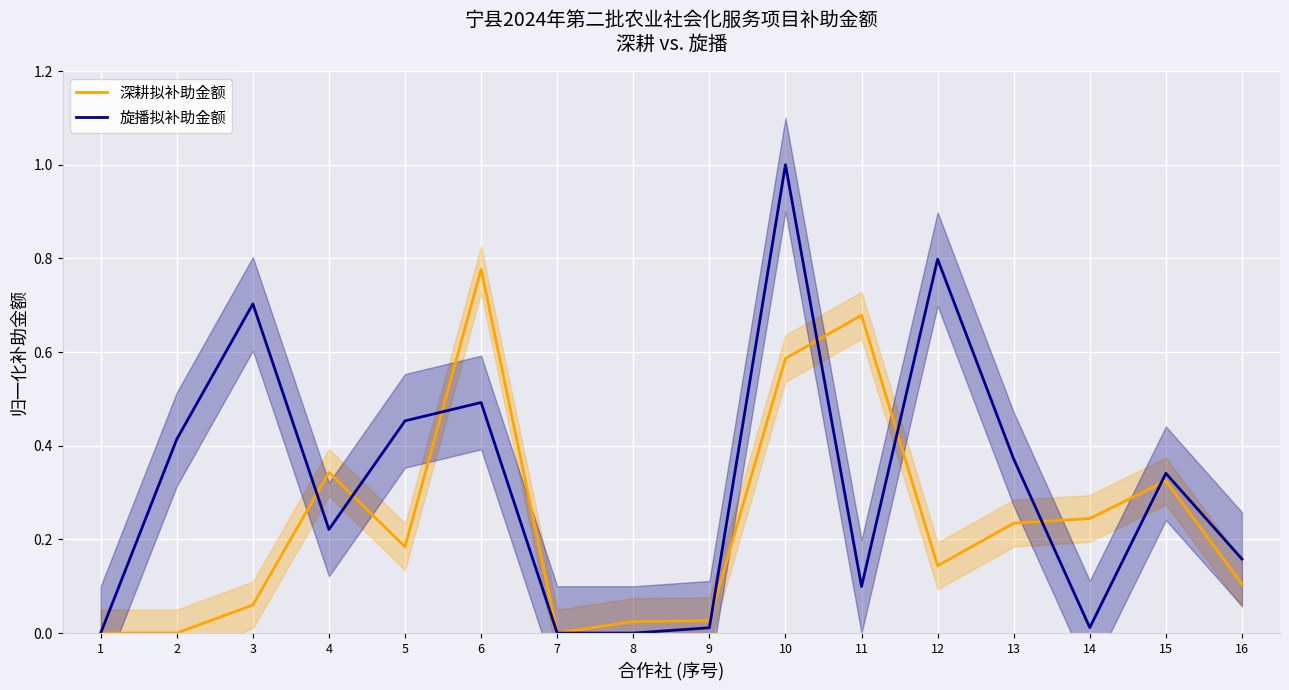

What is the difference between the highest and lowest values at 13?

0.1